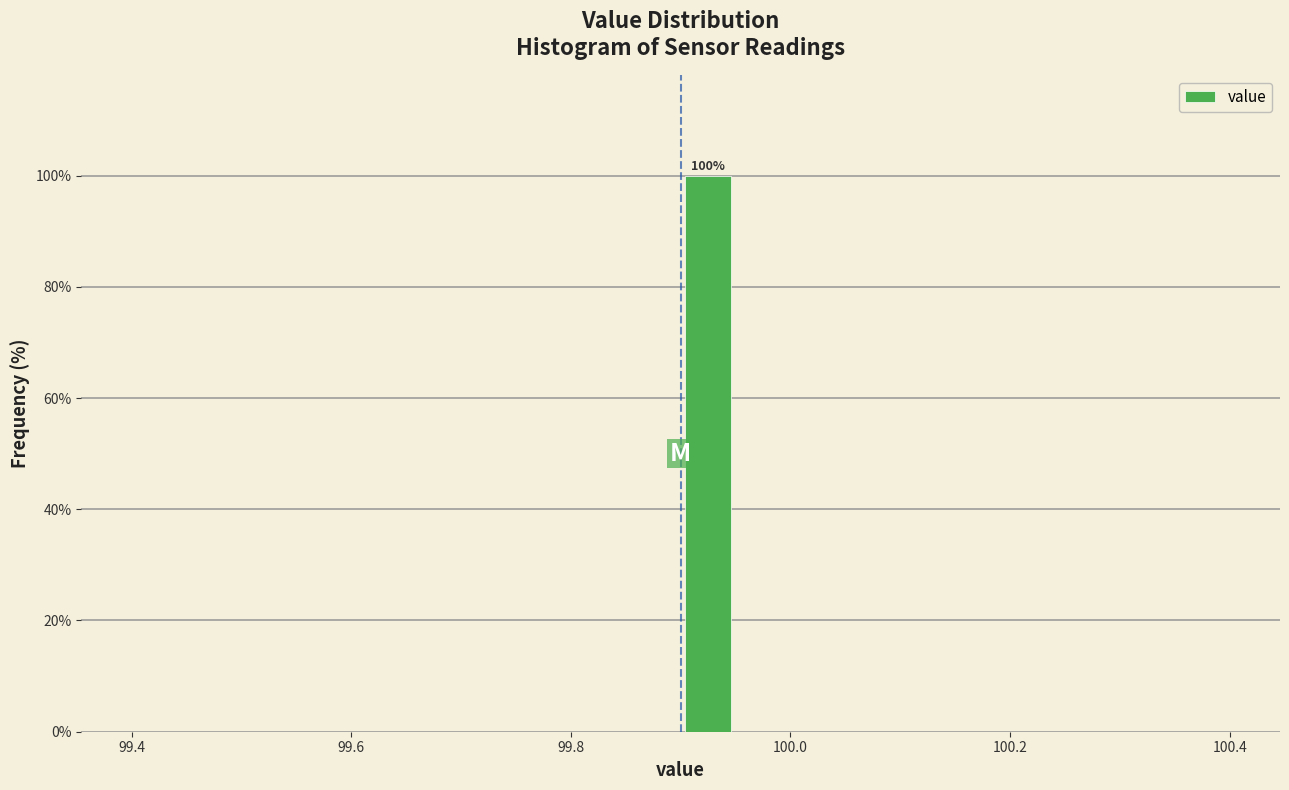

Around what value on the x-axis is the tallest bar? Give the approximate position of its centre, as read against the axis.

99.92